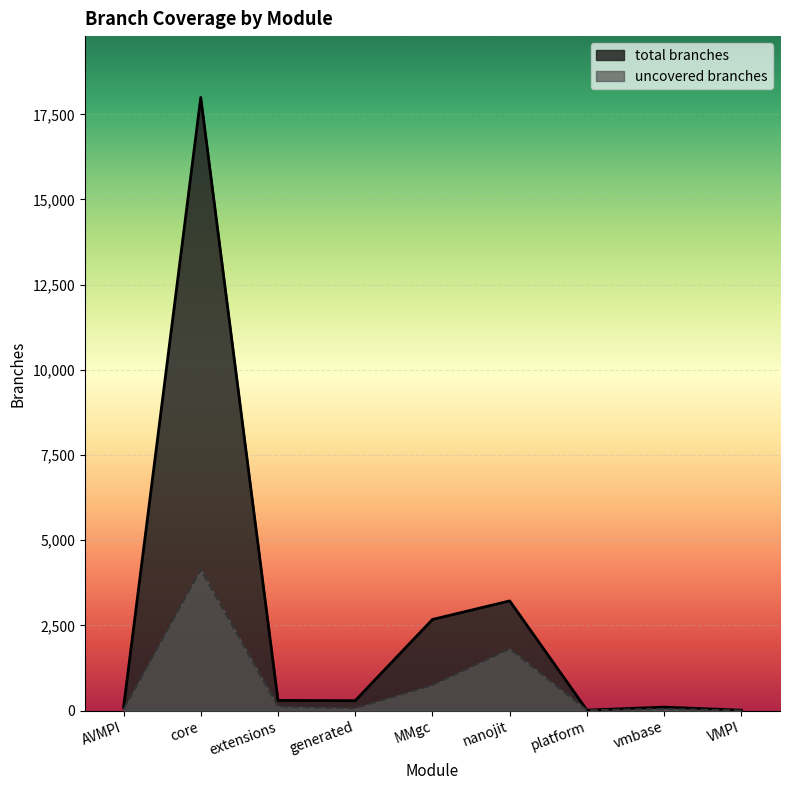

Read the uncovered branches value at nanojit, to the nearest 50.

1800